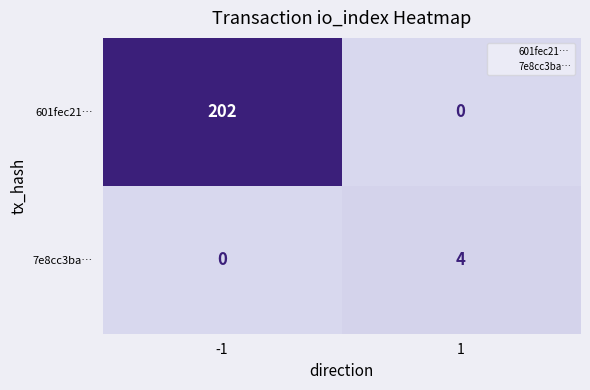

Which series has the largest total across all categories?

601fec21…